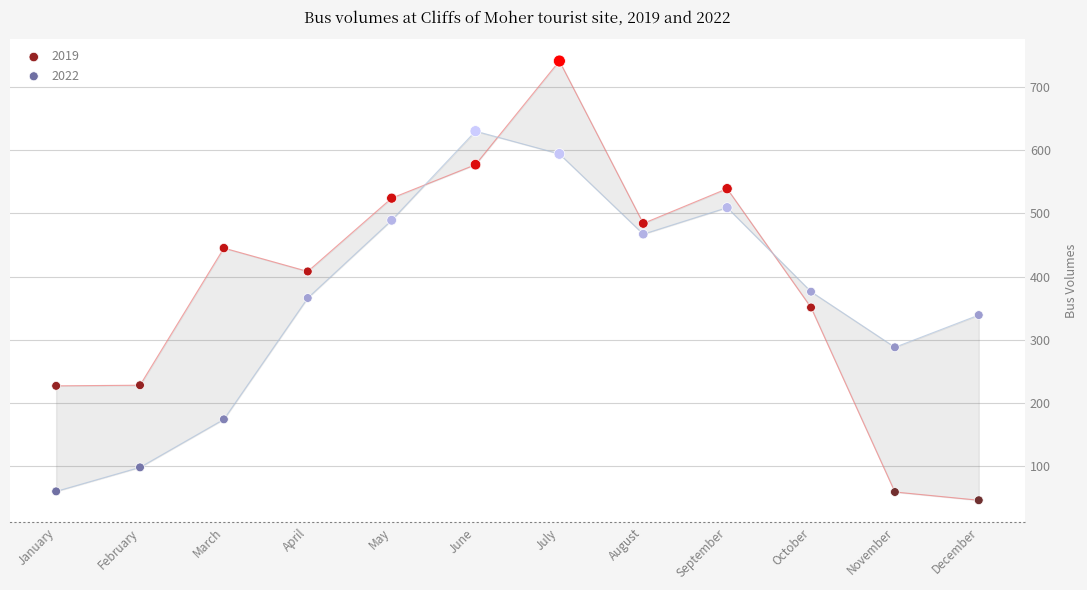

Which series has the largest Y range (max minus min)?

2019